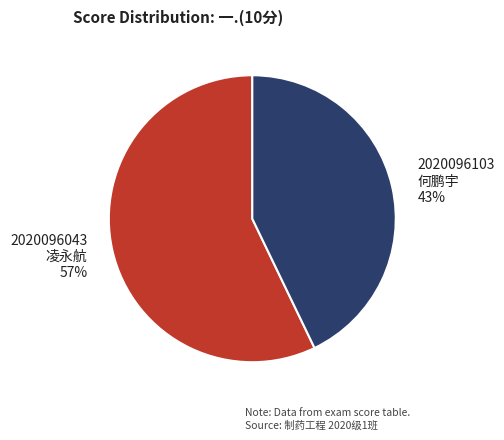

To the nearest percent, what portion does 2020096043 凌永航 57% represent?

57%